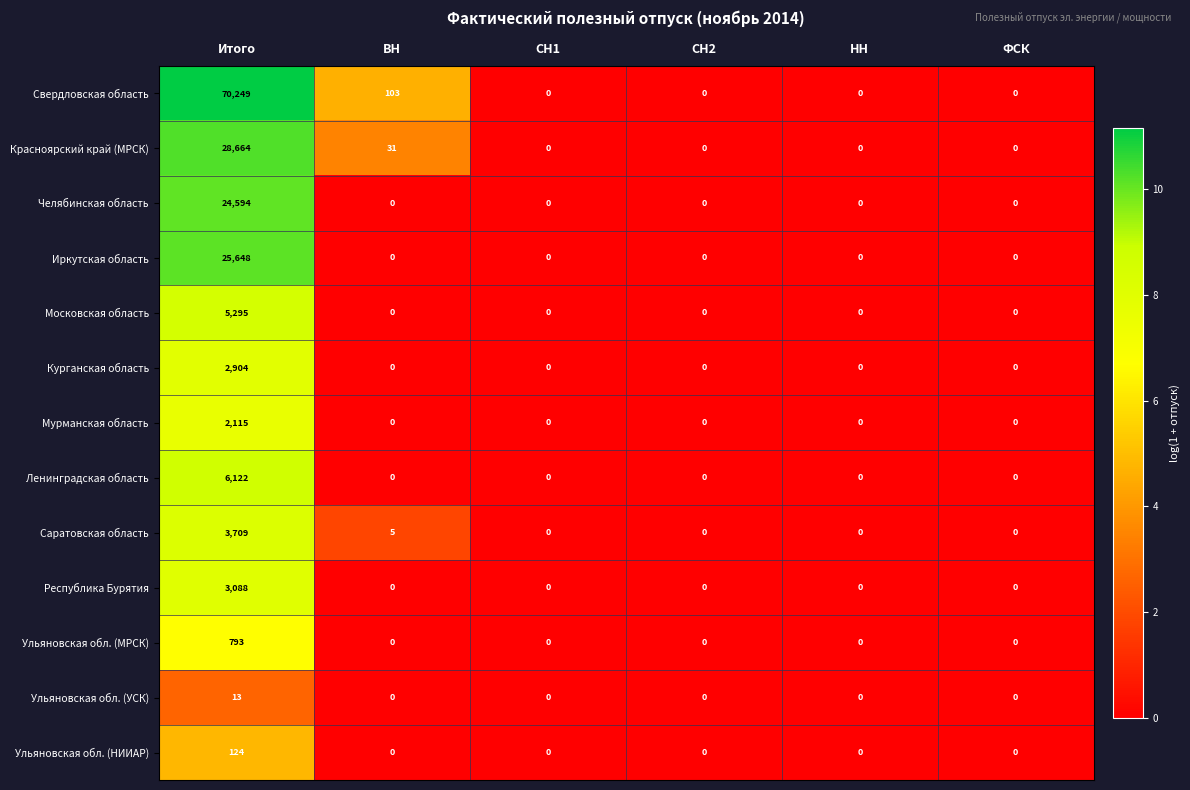

Is it true that Мурманская область equals 0 at НН?

True